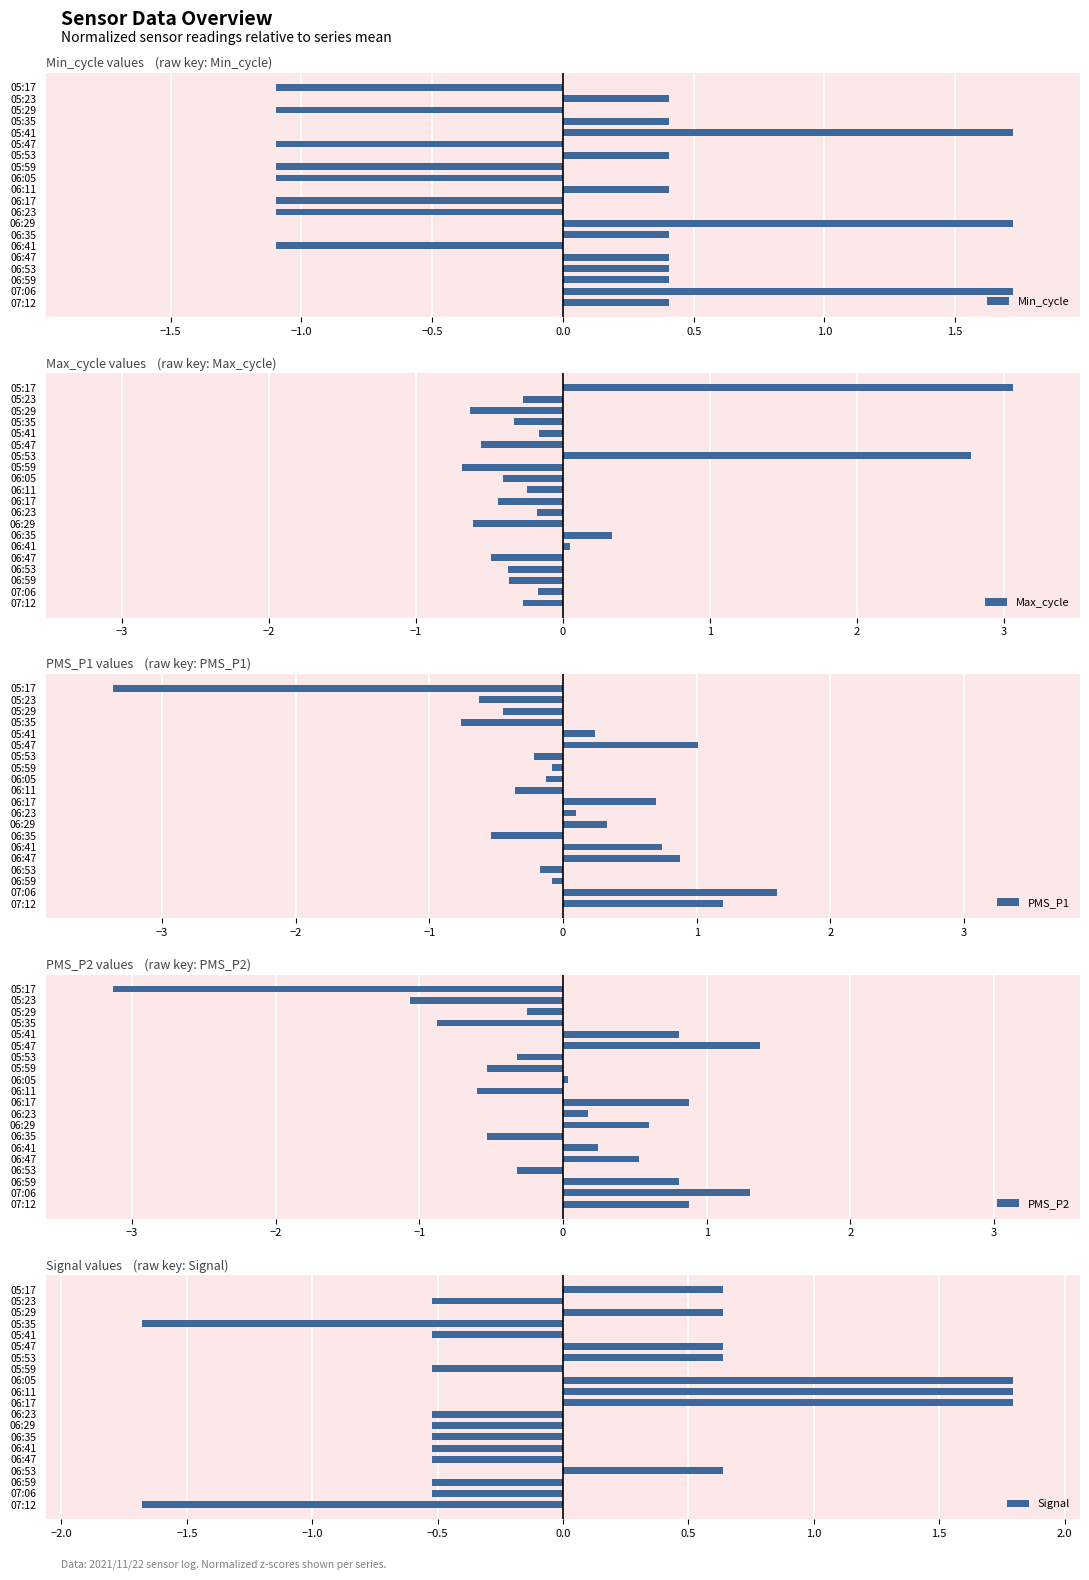

At how many categories does at least one series exceed 0?

19